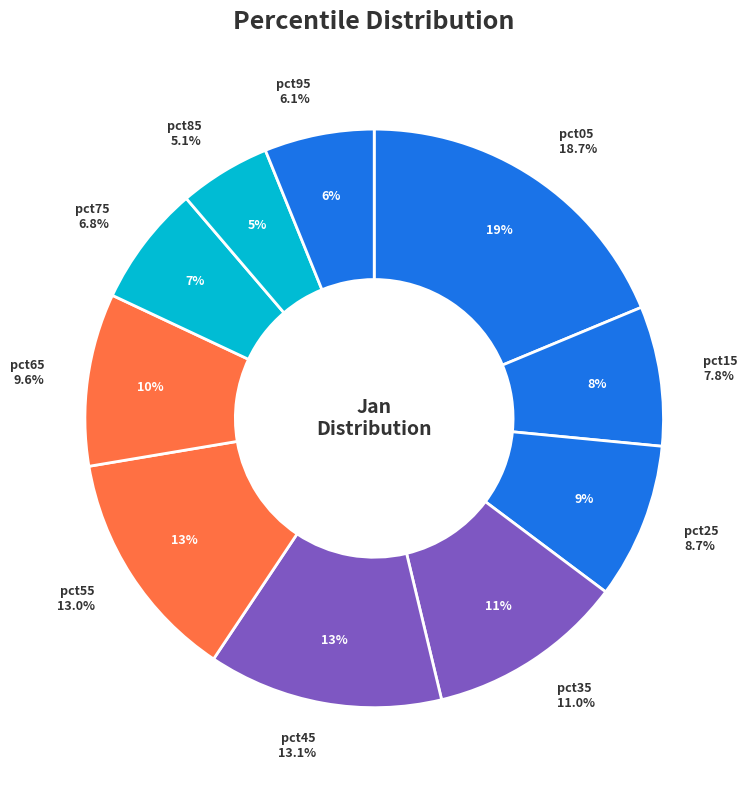

Rank the categories by value from lowest to highest.

pct85, pct95, pct75, pct15, pct25, pct65, pct35, pct55, pct45, pct05